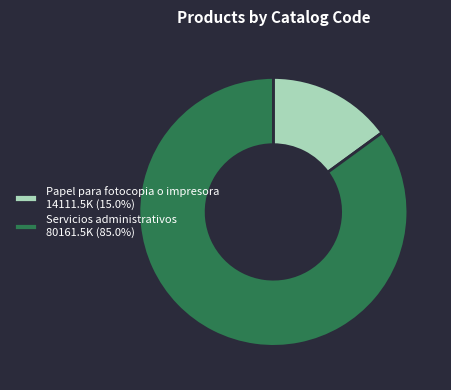

Is Papel para fotocopia o impresora the majority of the pie?

No